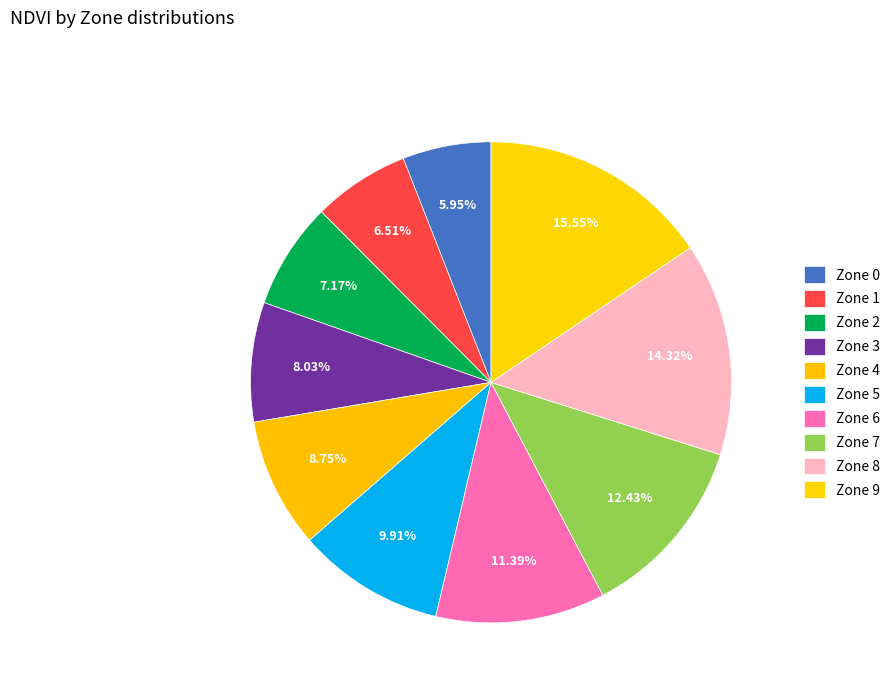

Is there any slice that represents more than half of the pie?

No